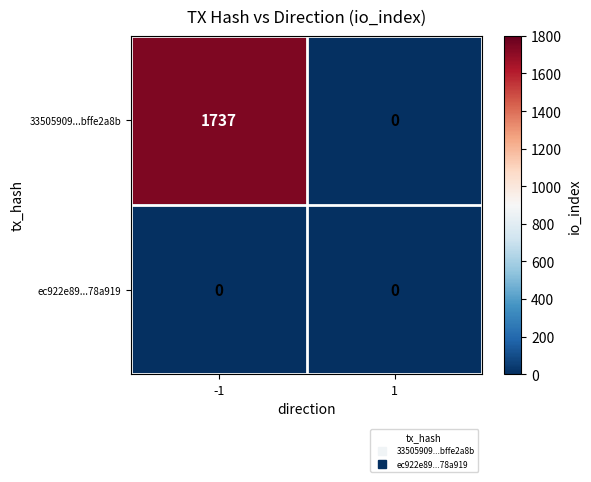

At how many categories does at least one series exceed 642?

1